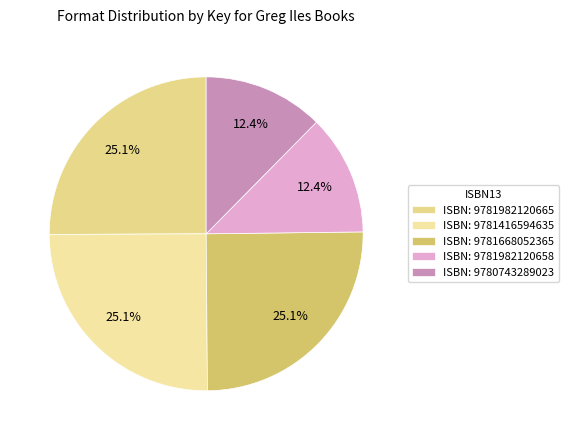

Count the number of slices in the pie.

5